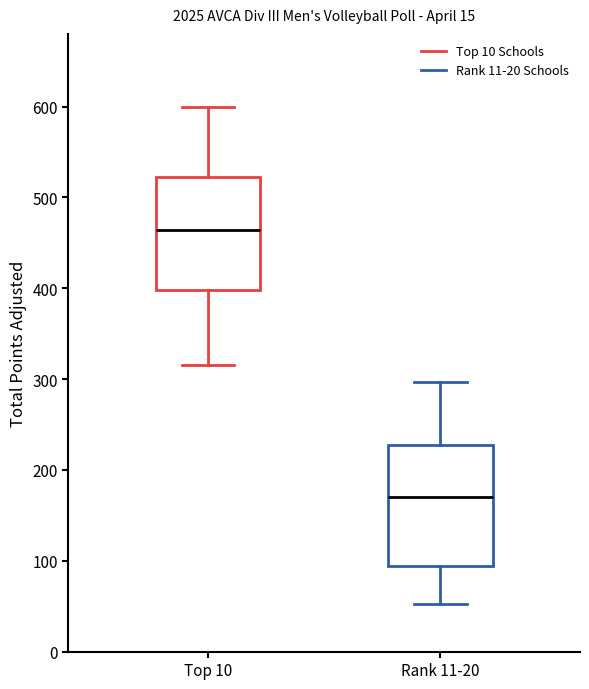

Reading left to right, transcribe this box plot: for each box, give where its median line is, the range the box spans, and where its two whiskers end, as read against the y-axis. The values are not printed on the chart, so give them approximately, as read against the axis.

Top 10: median 460, box 400 to 520, whiskers 320 to 600
Rank 11-20: median 170, box 90 to 230, whiskers 50 to 300